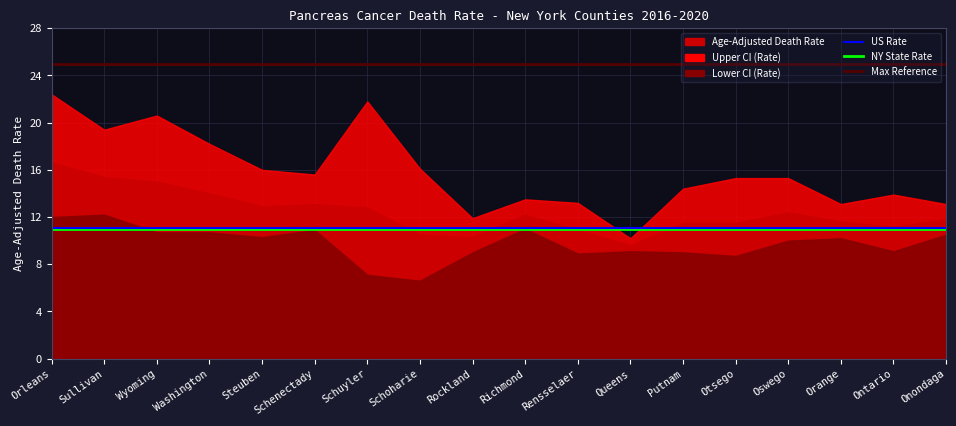

True or false: US Rate and Max Reference cross at least once.

False